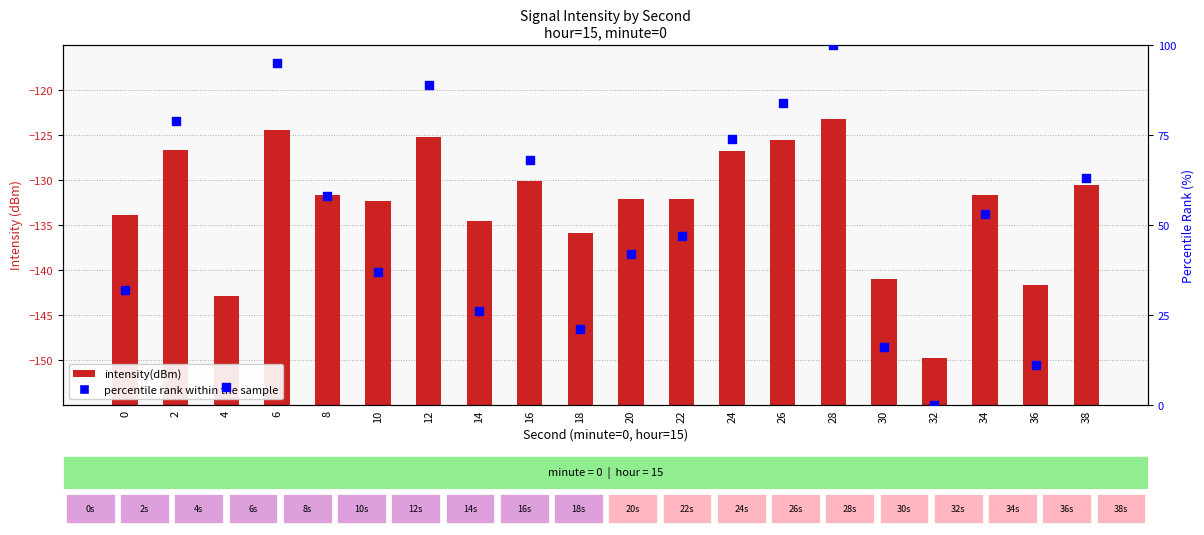

Which series reaches the maximum Y coordinate?

percentile rank within the sample